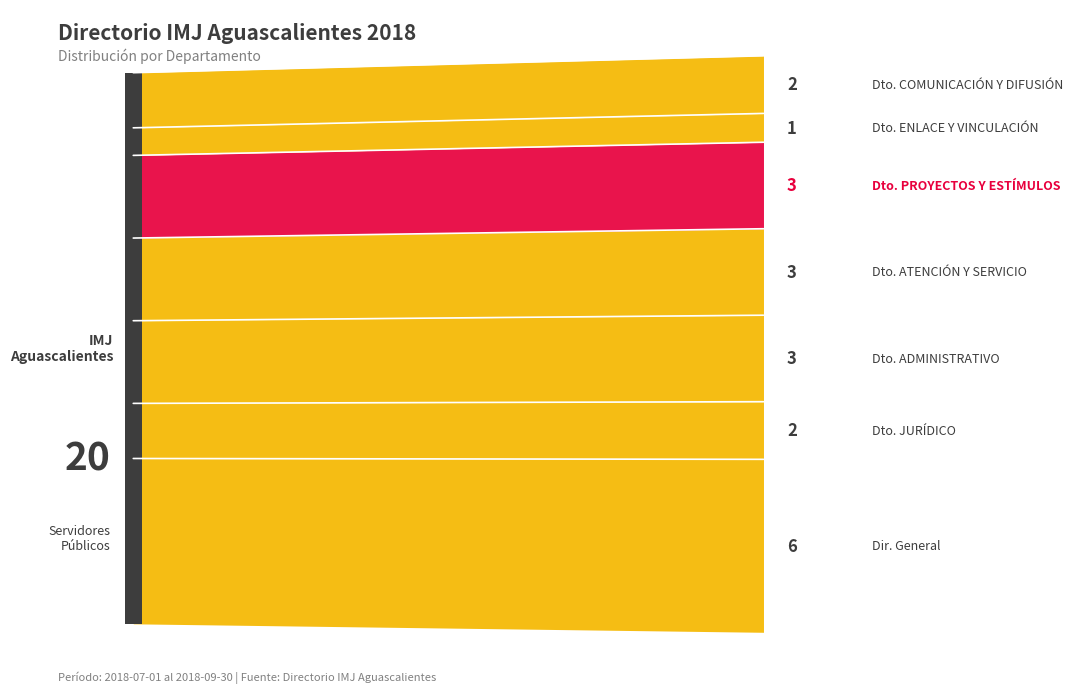

What is the value of the 2nd point from the left?

2